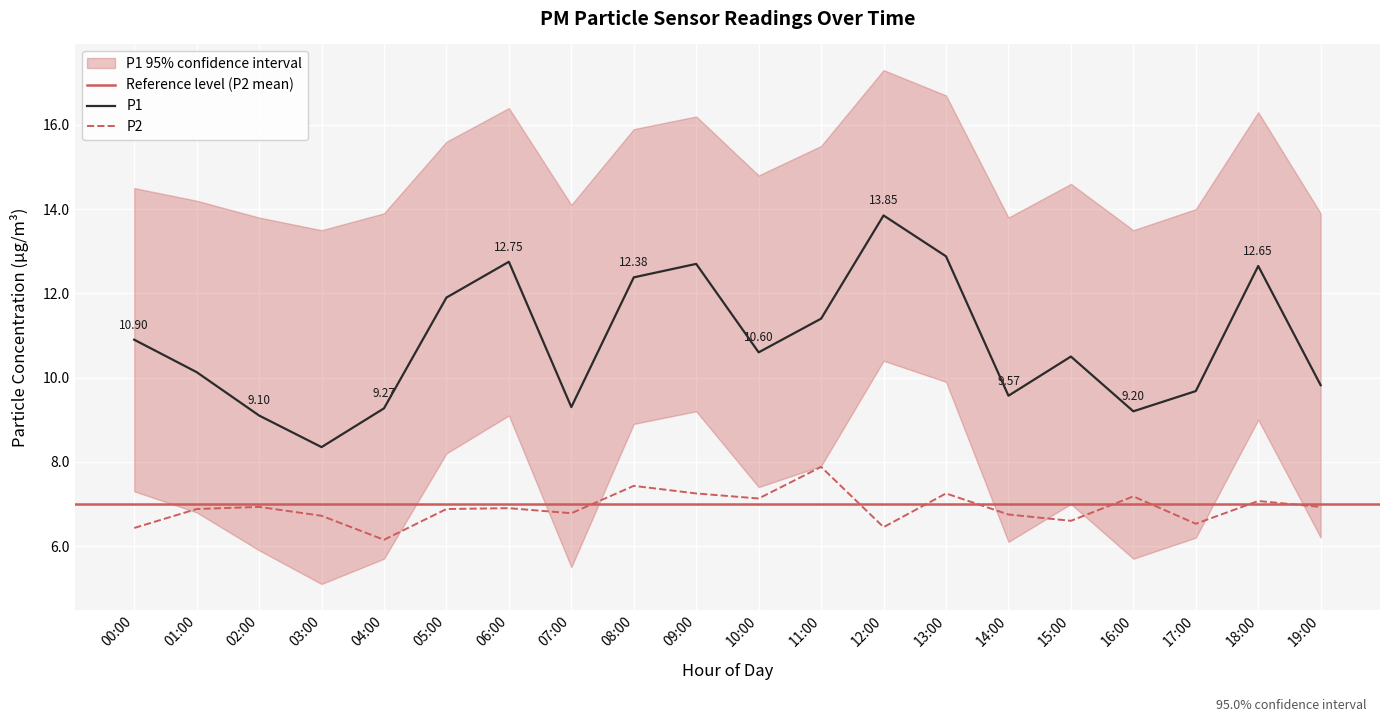

True or false: P1 and P2 cross at least once.

False